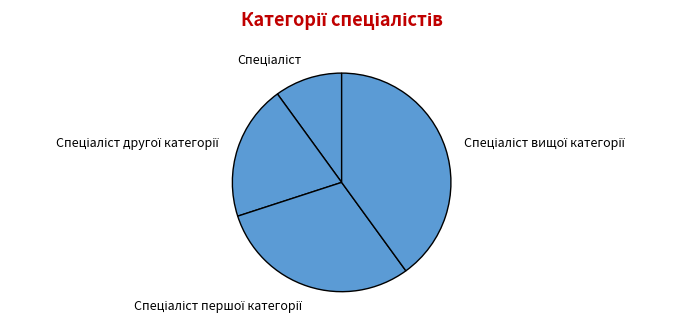

Is there any slice that represents more than half of the pie?

No